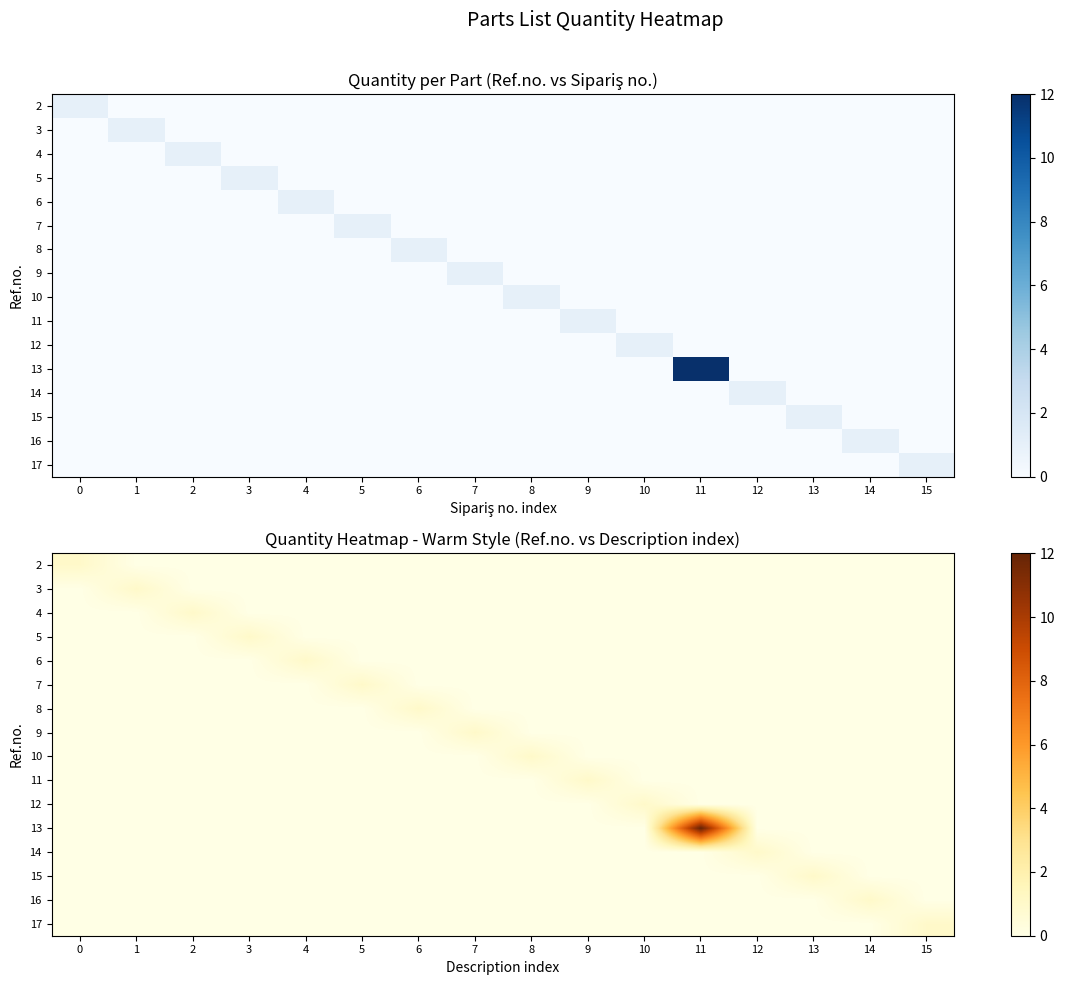

True or false: 15 has a value of 0 at 12.

True